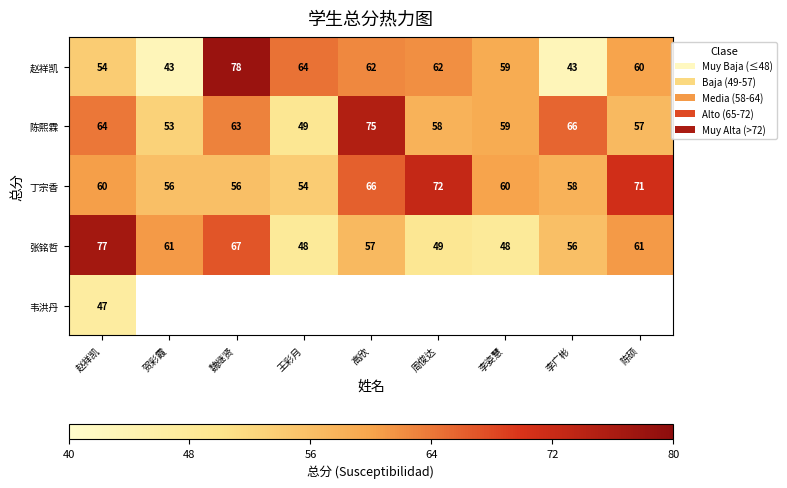

Read the 赵祥凯 value at 魏继贤.

78